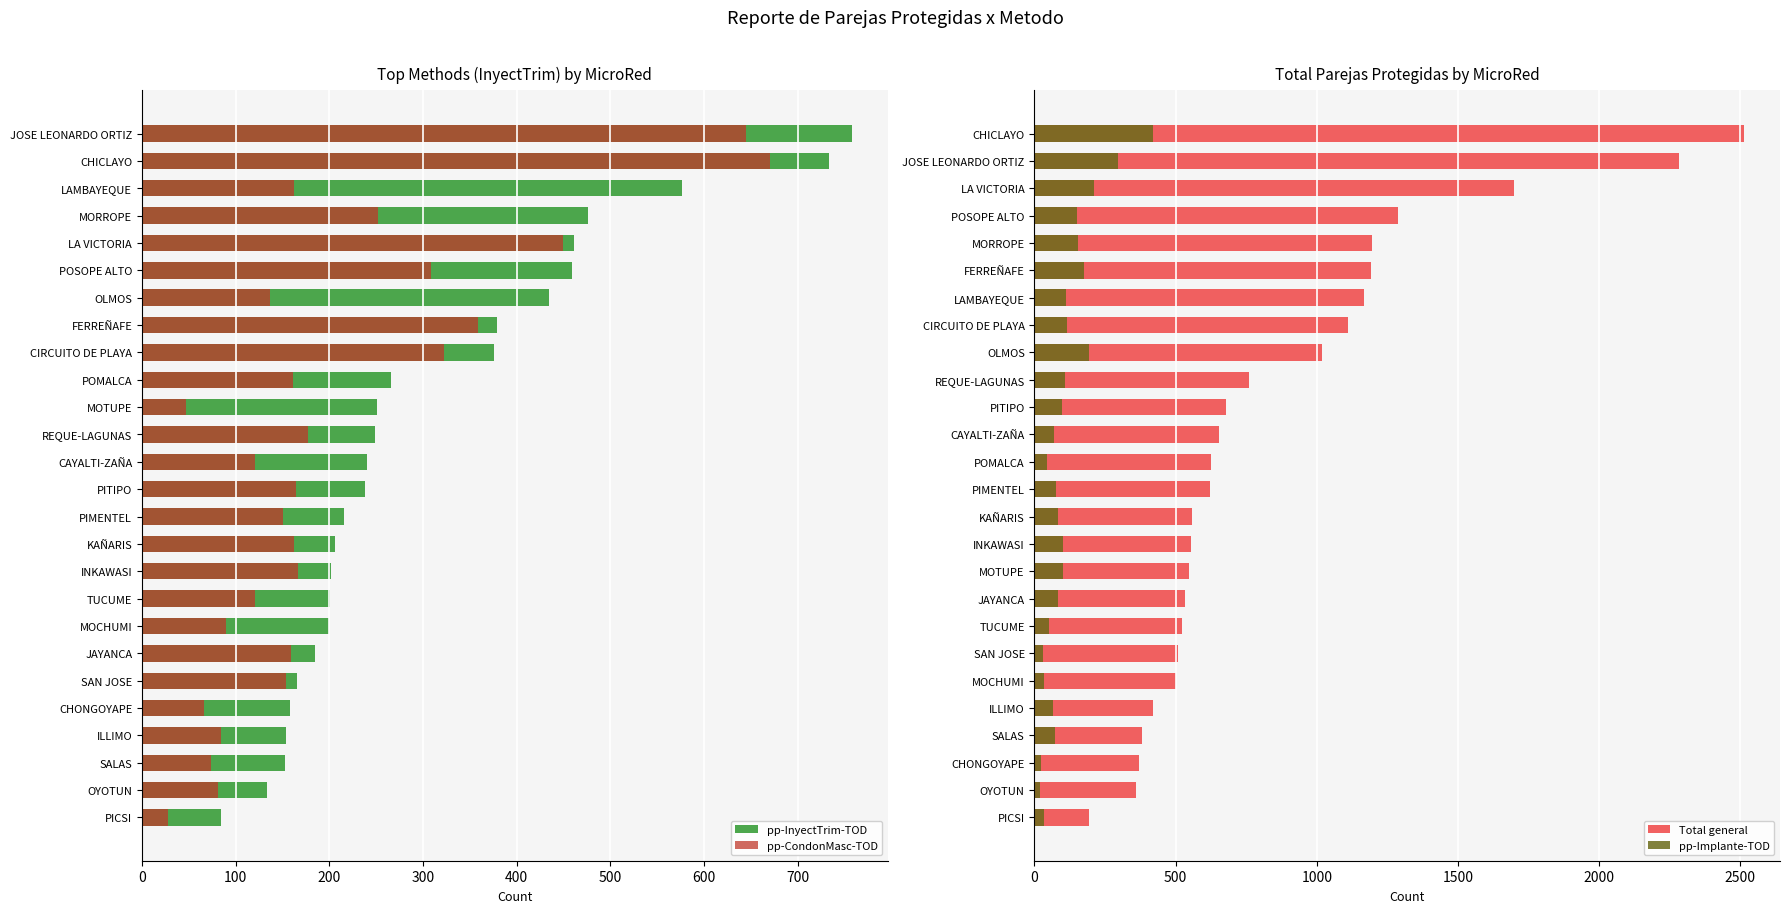

What is the average value of the Total general series?

856